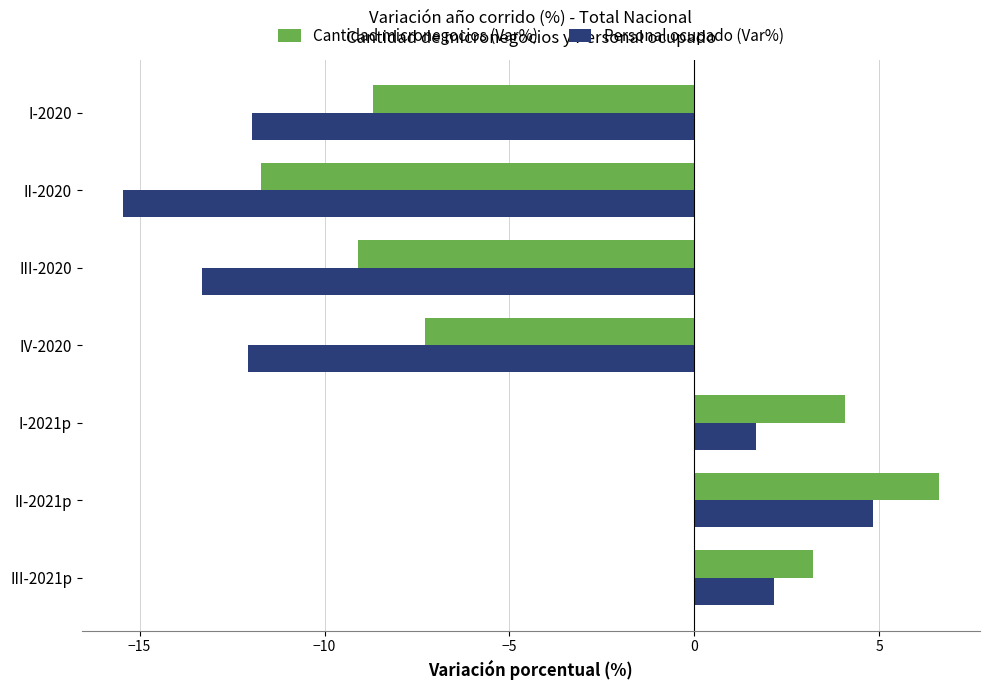

What is the average value of the Personal ocupado (Var%) series?

-6.3